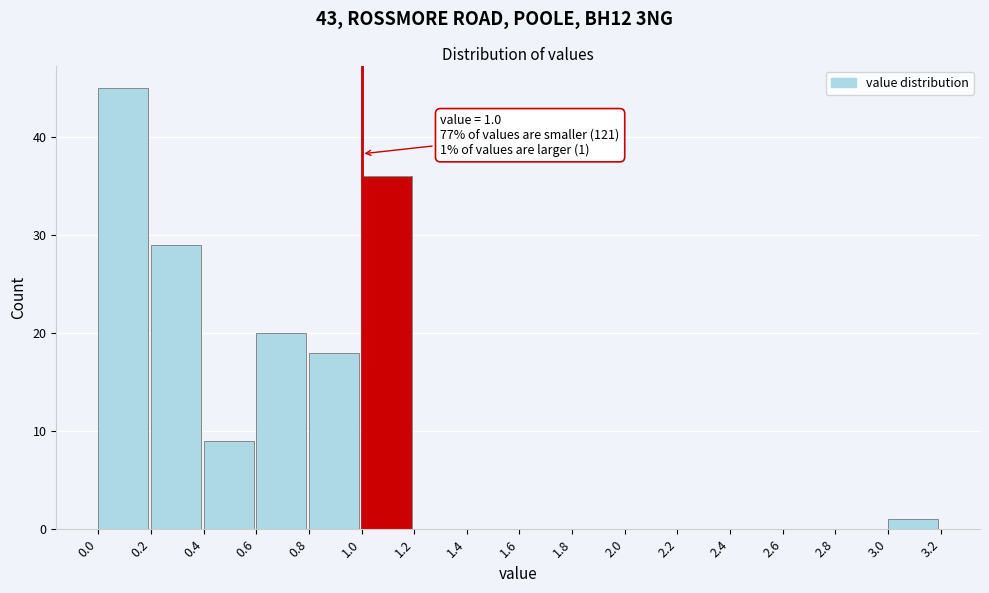

Which range on the x-axis has the tallest bar?

0.0 to 0.2